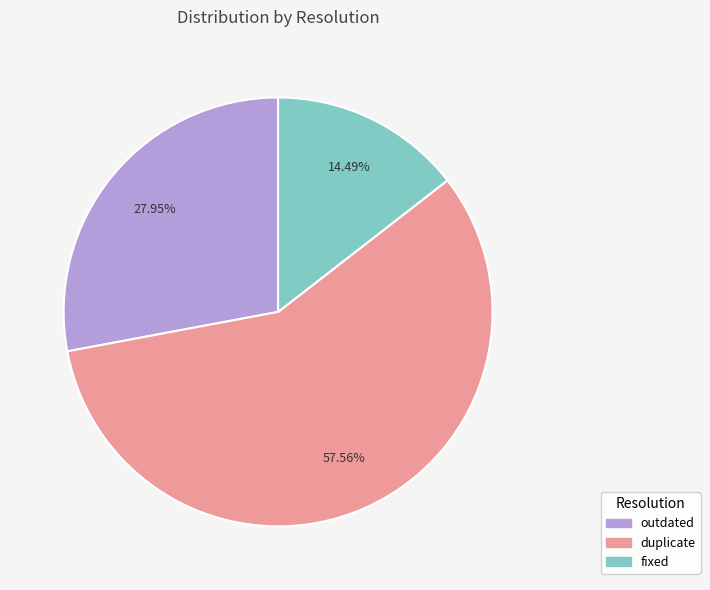

To the nearest percent, what is the difference between the largest and smallest slice percentages?

43%